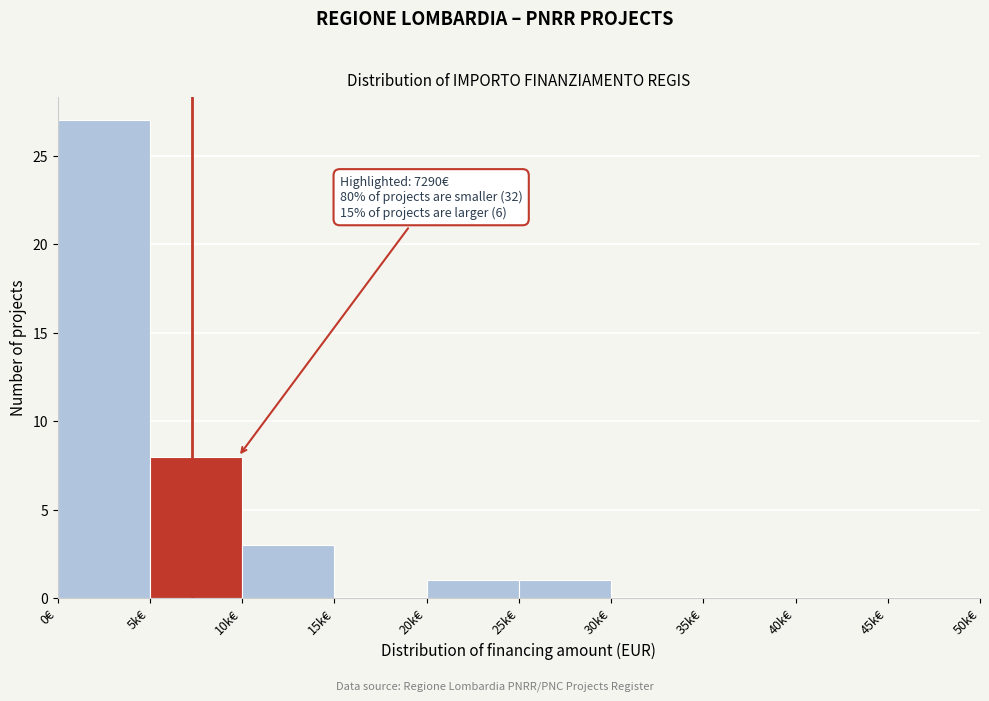

Reading left to right, list all the values displayed in this chart.

0€=27	5k€=8	10k€=3	15k€=0	20k€=1	25k€=1	30k€=0	35k€=0	40k€=0	45k€=0